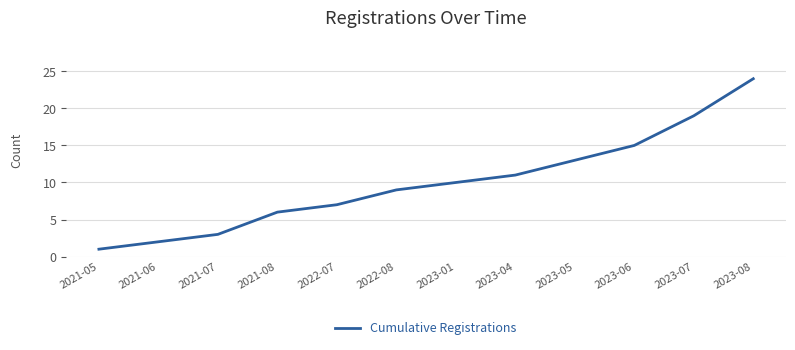

List the labels in order of value, largest first.

2023-08, 2023-07, 2023-06, 2023-05, 2023-04, 2023-01, 2022-08, 2022-07, 2021-08, 2021-07, 2021-06, 2021-05